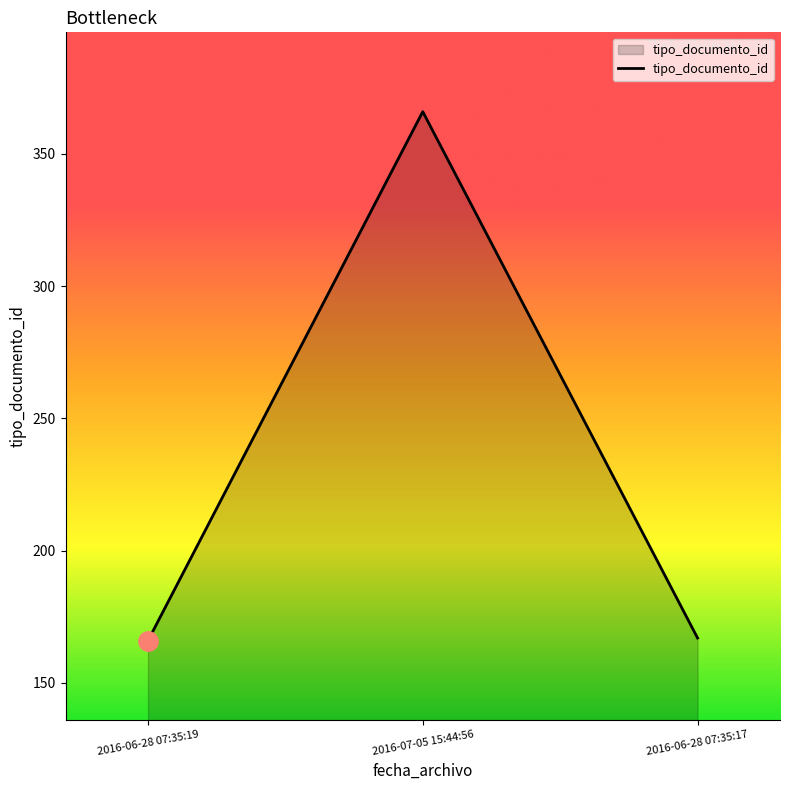

What is the average value?

233